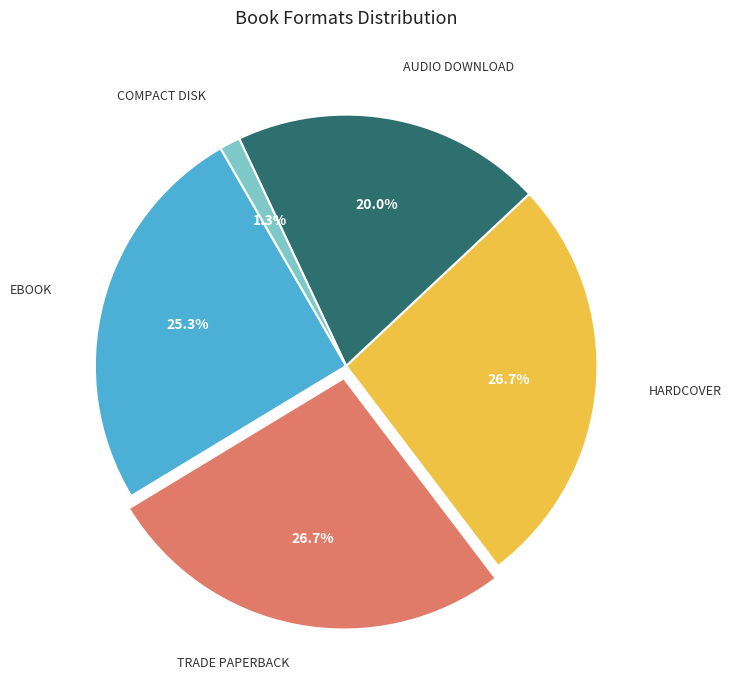

Does any single category account for the majority?

No